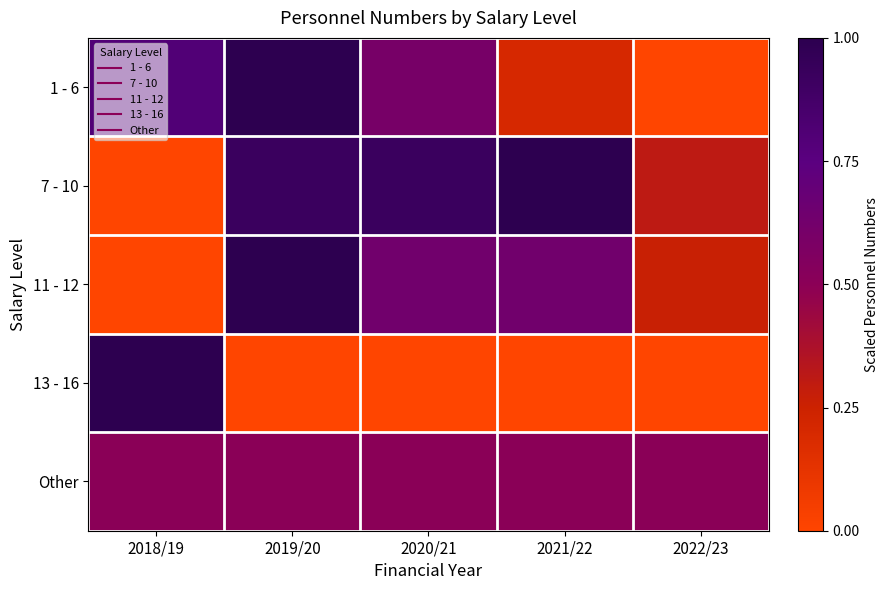

List the series in order of their peak value, lowest first.

Other, 1 - 6, 7 - 10, 11 - 12, 13 - 16